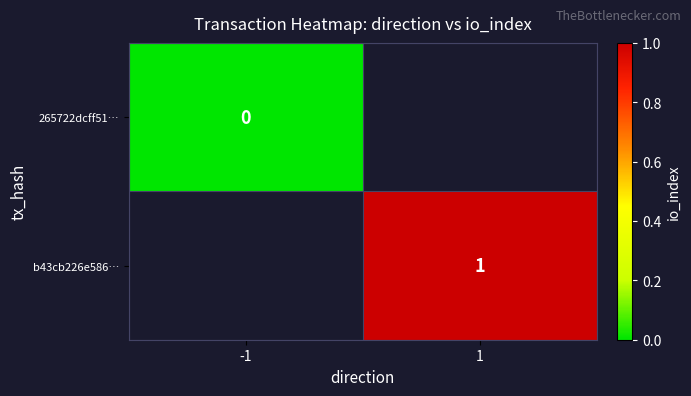

True or false: b43cb226e586… has a value of 1 at 1.

True